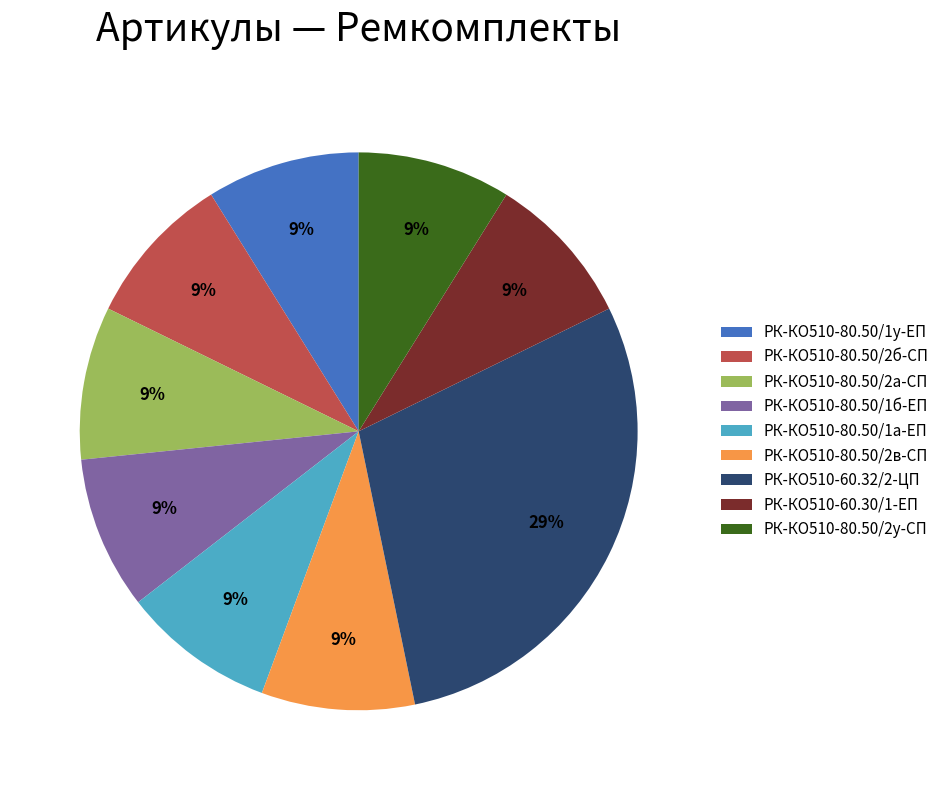

Between РК-КО510-60.32/2-ЦП and РК-КО510-60.30/1-ЕП, which is larger?

РК-КО510-60.32/2-ЦП